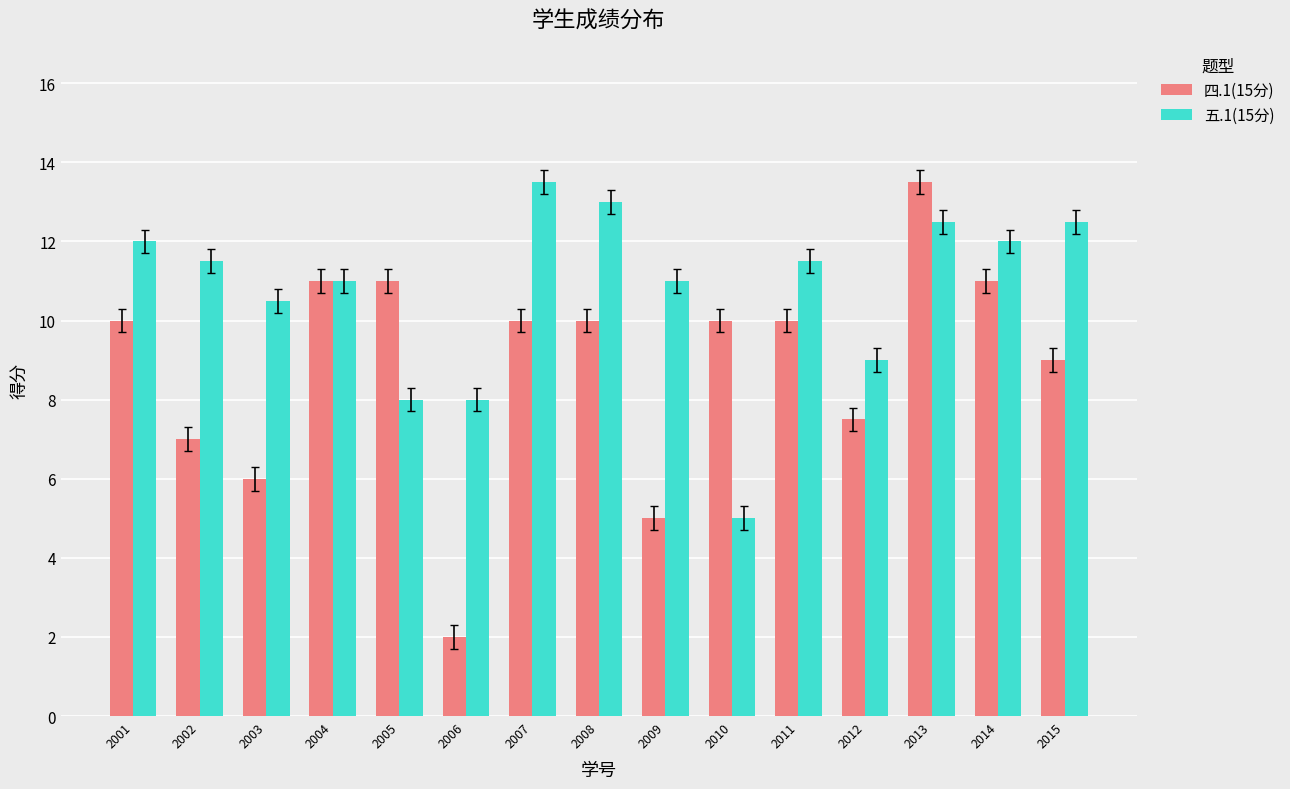

Which series has the largest range (max minus min)?

四.1(15分)